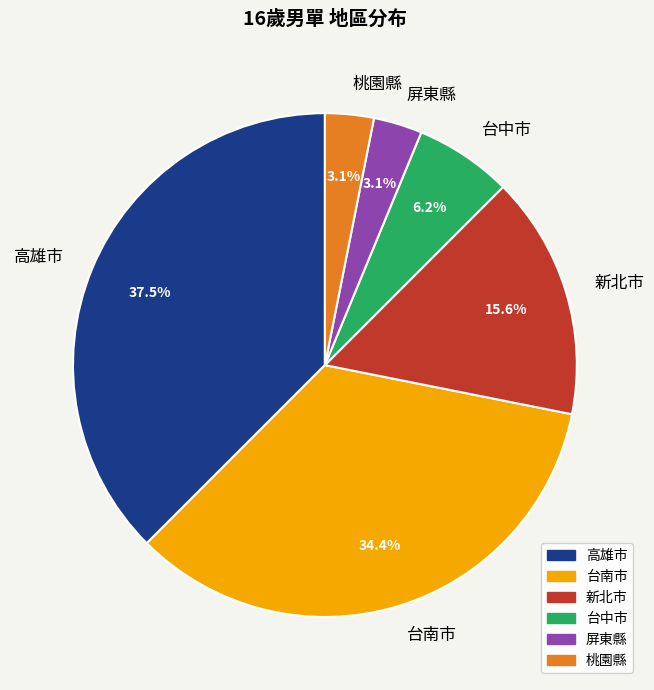

Approximately how many times larger is the value at 台中市 compared to 高雄市?

0.2